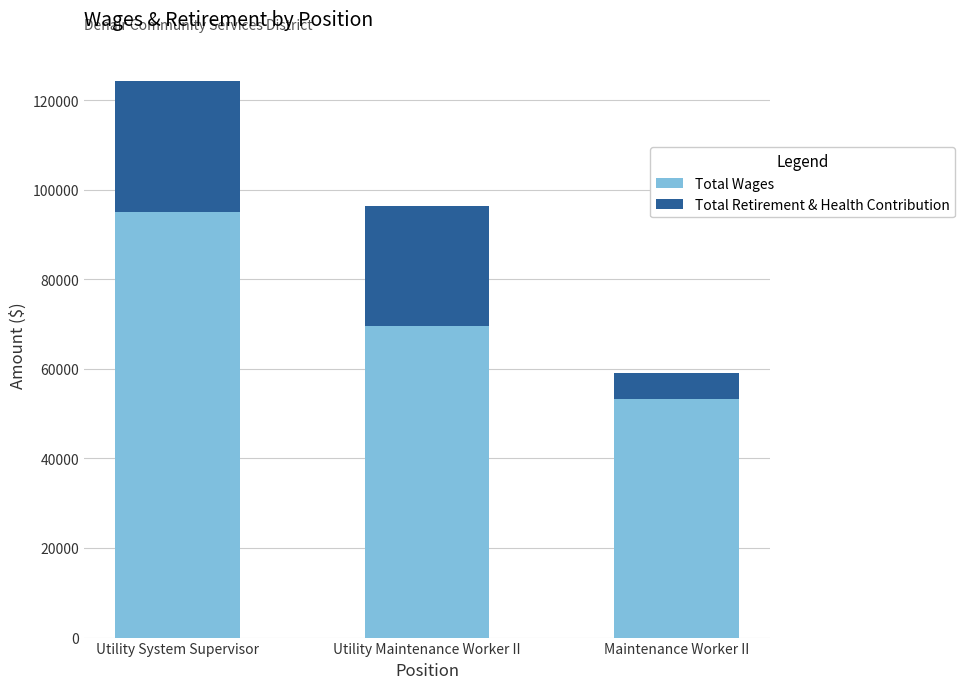

Does the chart contain any negative values?

No